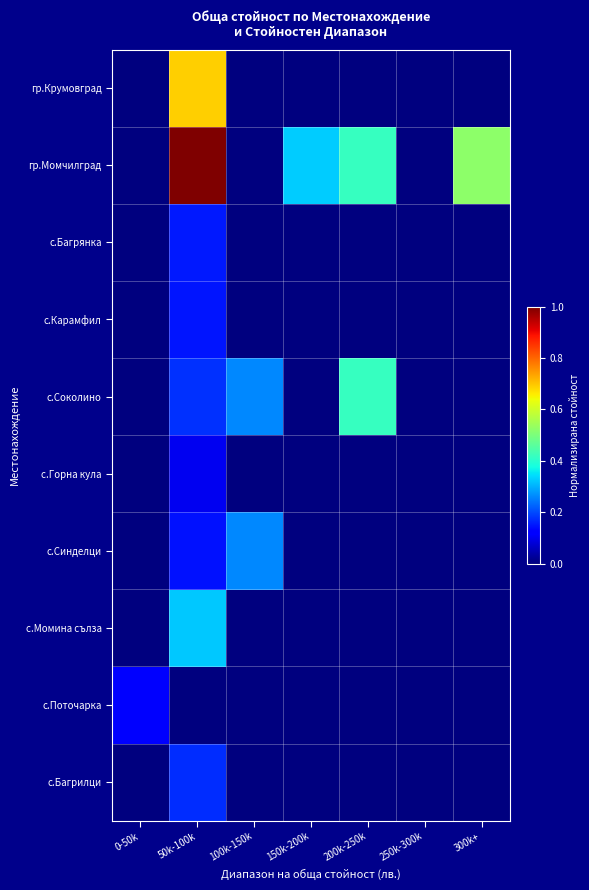

At which category is the sum across all series the highest?

50k-100k